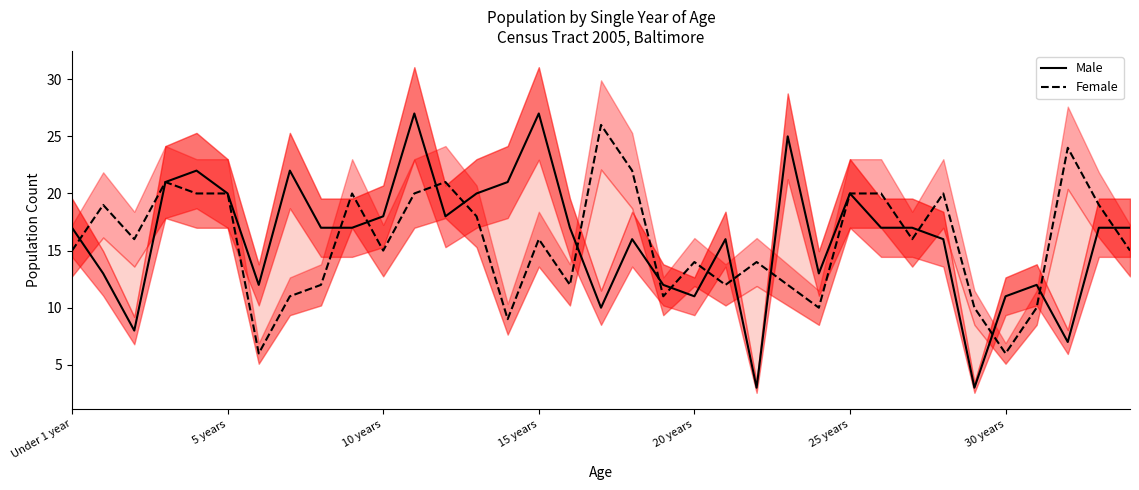

Rank the series by their average value, from lowest to highest.

Female, Male